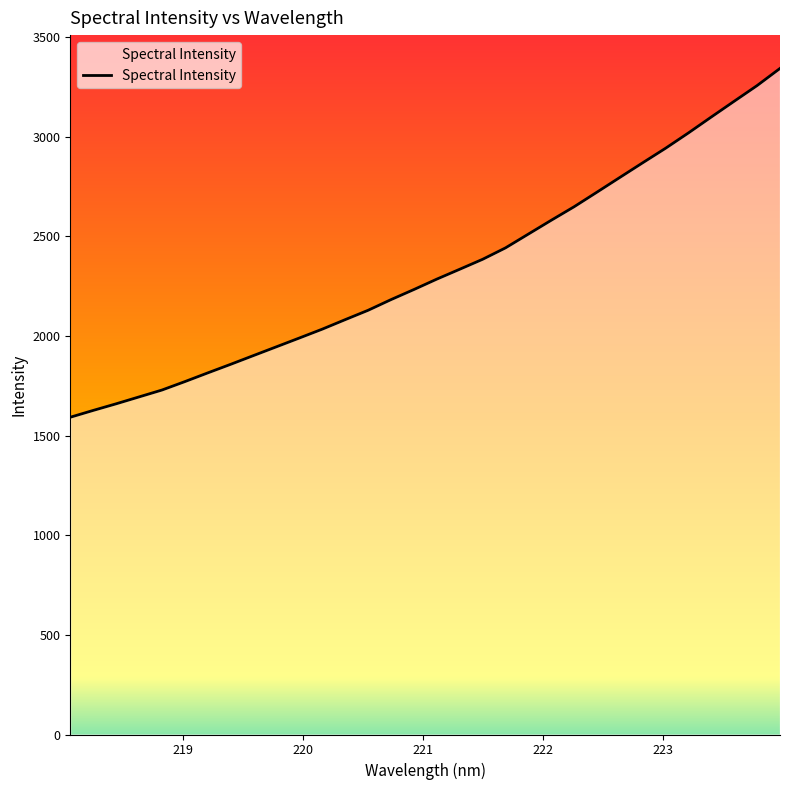

What is the difference between the maximum and minimum values?

1750.8